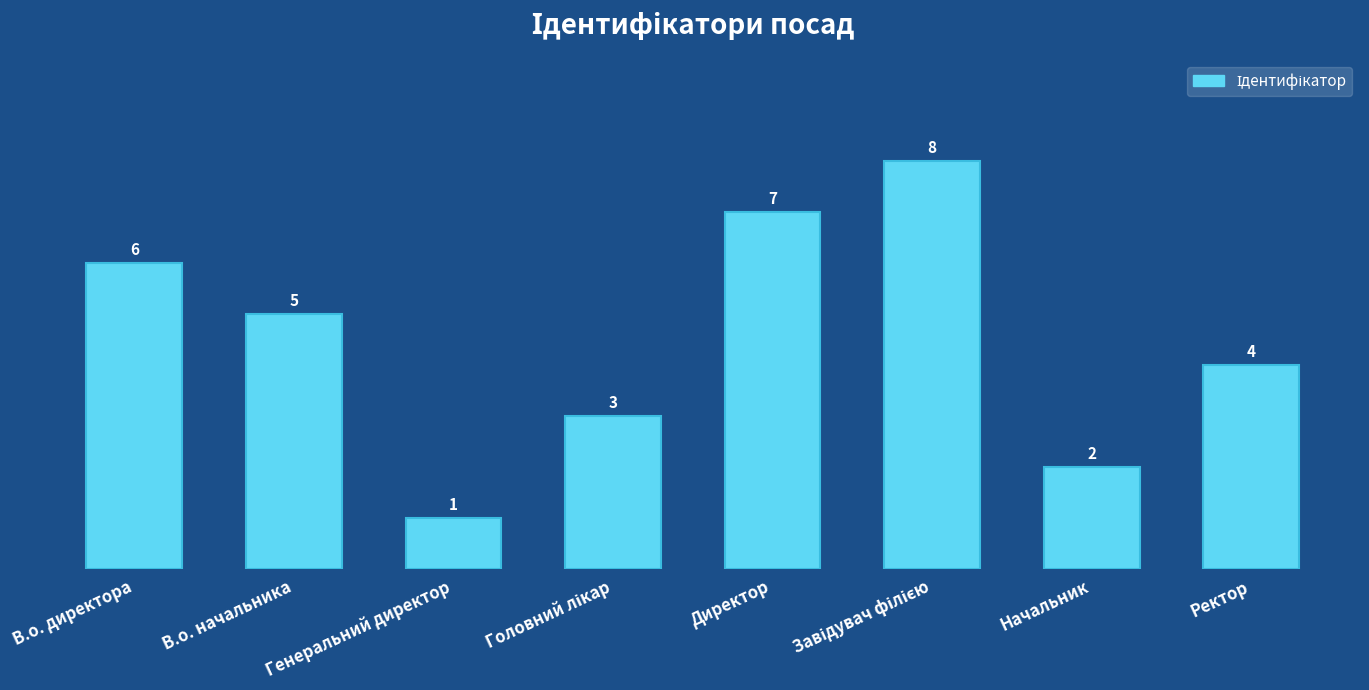

Count the number of data series in this chart.

1